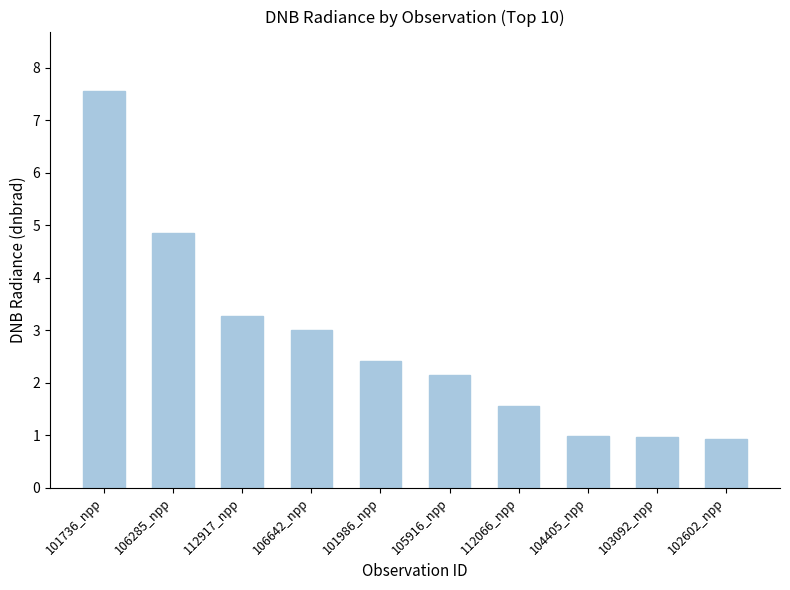

The chart shows a value of 2.4 at 101986_npp. True or false?

True